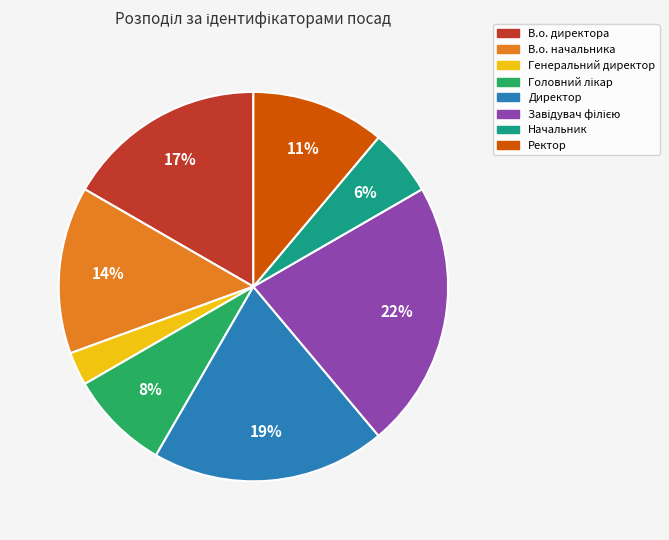

To the nearest percent, what is the average slice percentage?

12%